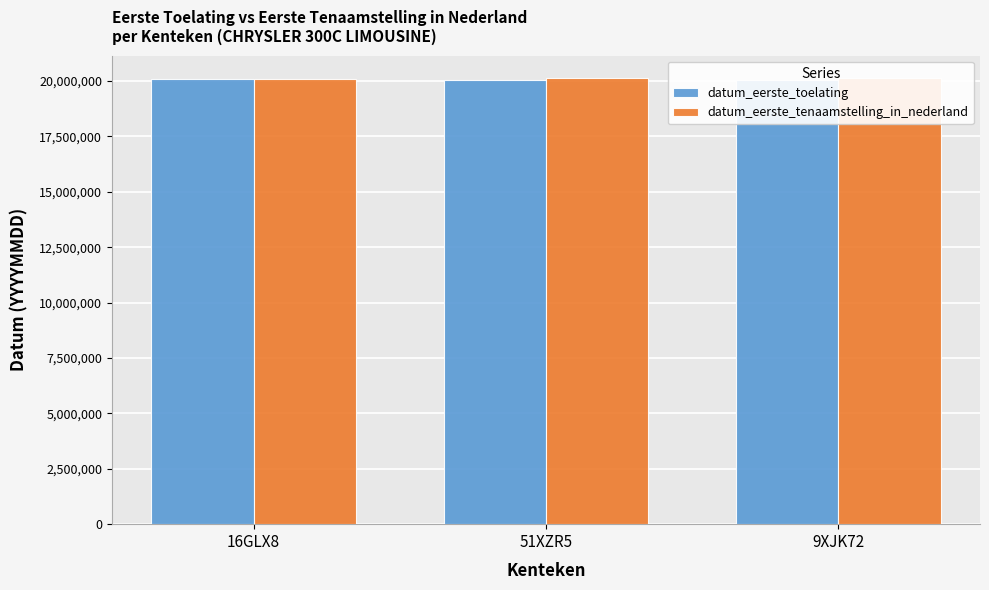

What is the label of the 3rd bar from the left?

9XJK72